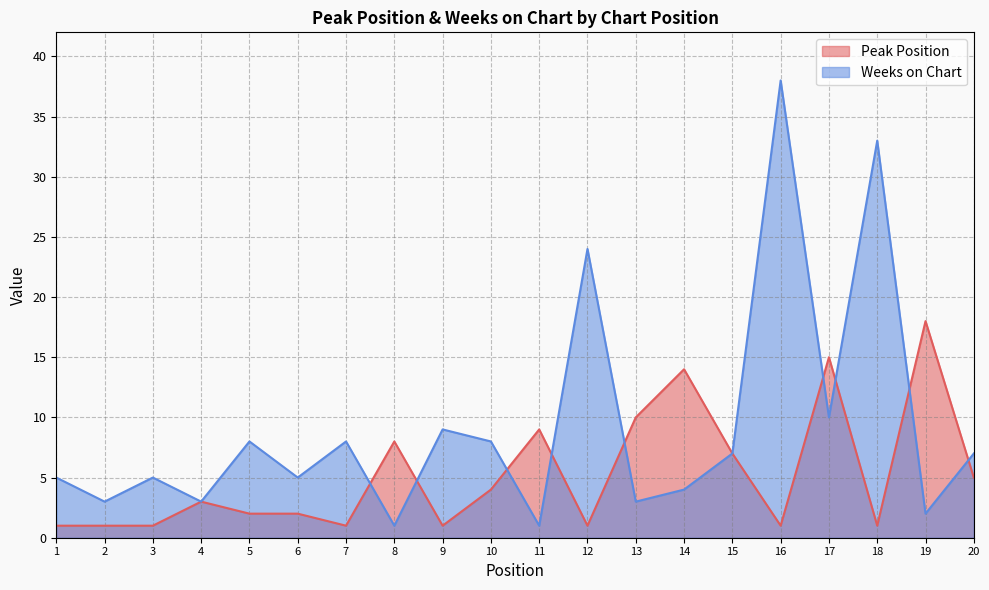

What is the value of the Weeks on Chart point at the 10th from the left?

8